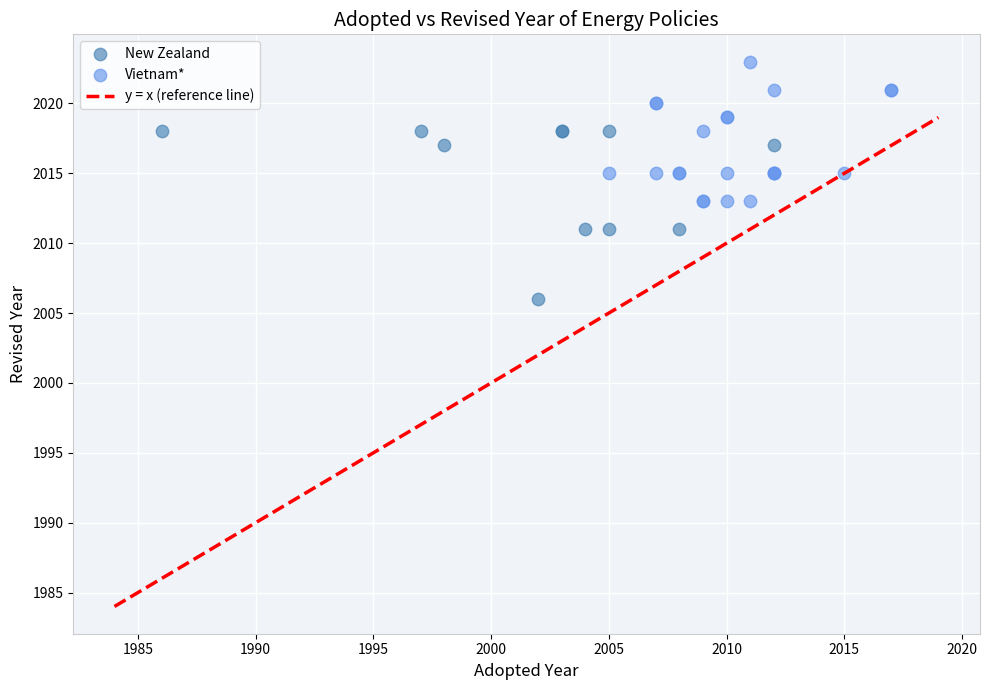

Which series reaches the minimum Y coordinate?

New Zealand